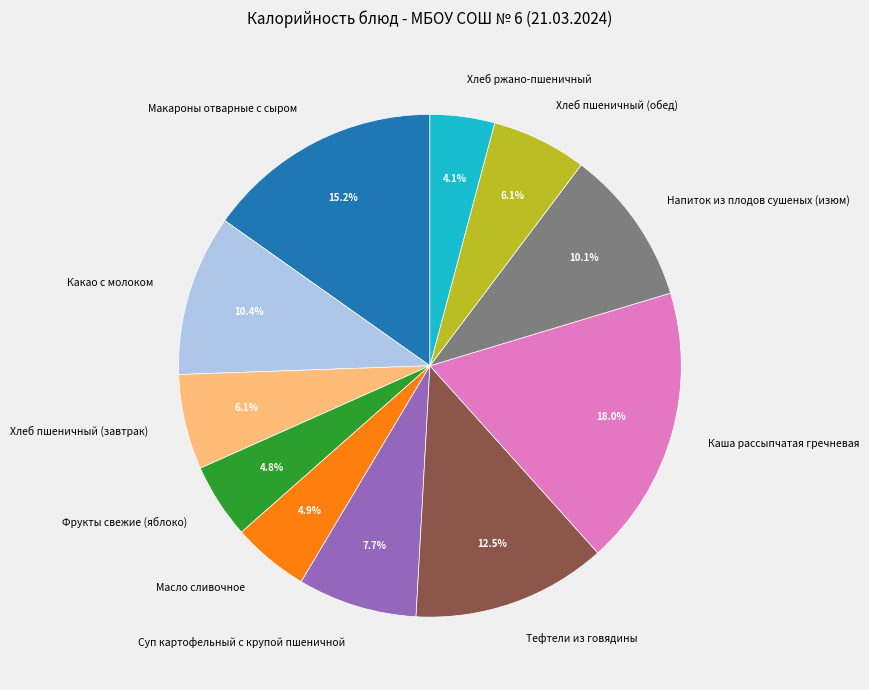

To the nearest percent, what is the difference between the largest and smallest slice percentages?

14%